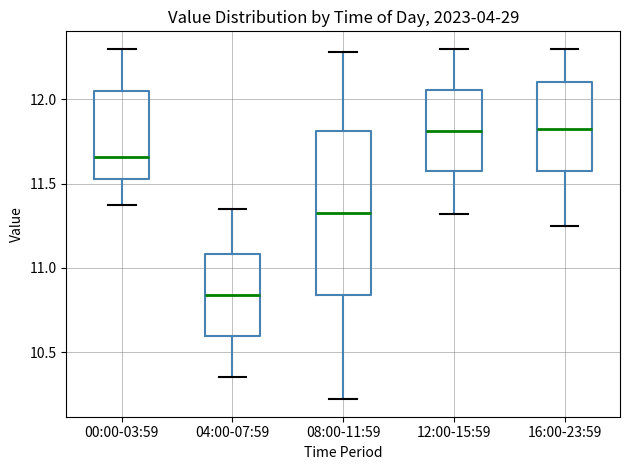

Reading left to right, transcribe this box plot: for each box, give where its median line is, the range the box spans, and where its two whiskers end, as read against the y-axis. The values are not printed on the chart, so give them approximately, as read against the axis.

00:00-03:59: median 11.65, box 11.55 to 12.05, whiskers 11.35 to 12.30
04:00-07:59: median 10.85, box 10.60 to 11.10, whiskers 10.35 to 11.35
08:00-11:59: median 11.35, box 10.85 to 11.80, whiskers 10.20 to 12.30
12:00-15:59: median 11.80, box 11.55 to 12.05, whiskers 11.30 to 12.30
16:00-23:59: median 11.85, box 11.55 to 12.10, whiskers 11.25 to 12.30